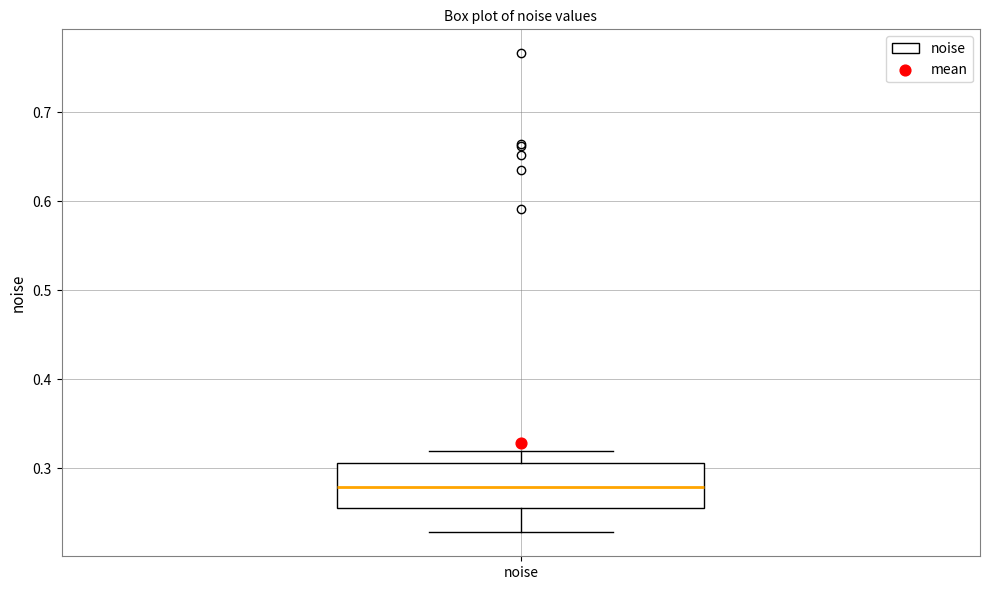

Transcribe this box plot: give where the median line is, the range the box spans, and where the two whiskers end, as read against the y-axis. The values are not printed on the chart, so give them approximately, as read against the axis.

median 0.28, box 0.26 to 0.31, whiskers 0.23 to 0.32